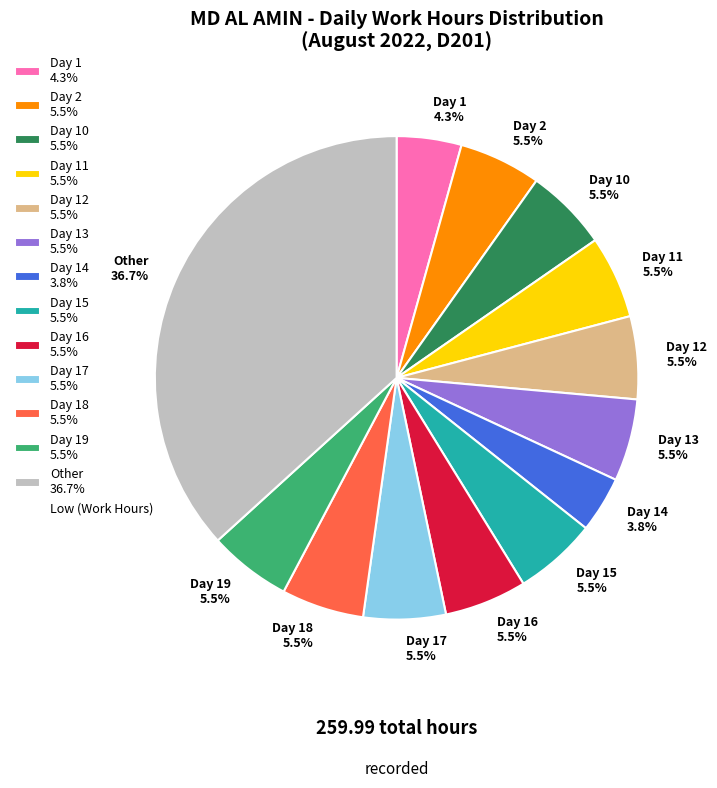

What is the ratio of the value at Day 17 5.5% to the value at Day 2 5.5%?

1.0